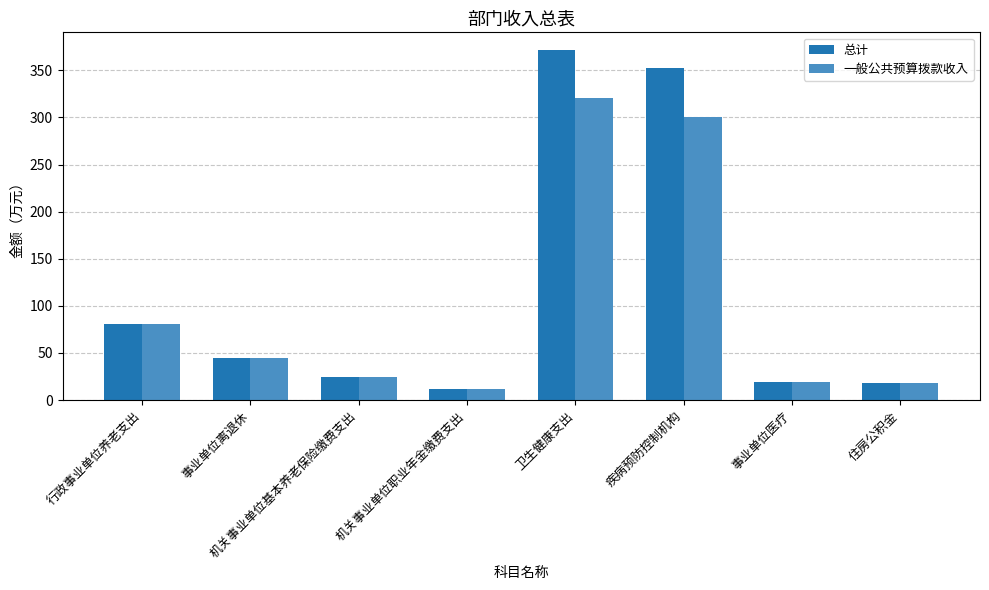

Which series has the widest spread of values?

总计